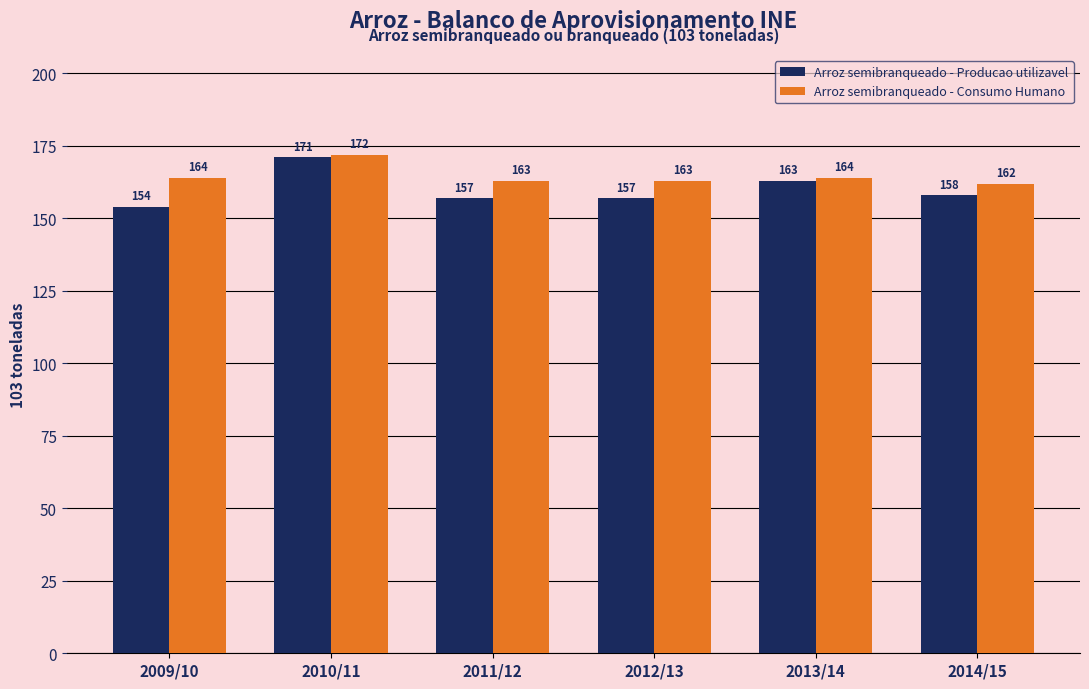

What is the highest value of the Arroz semibranqueado - Consumo Humano series?

172